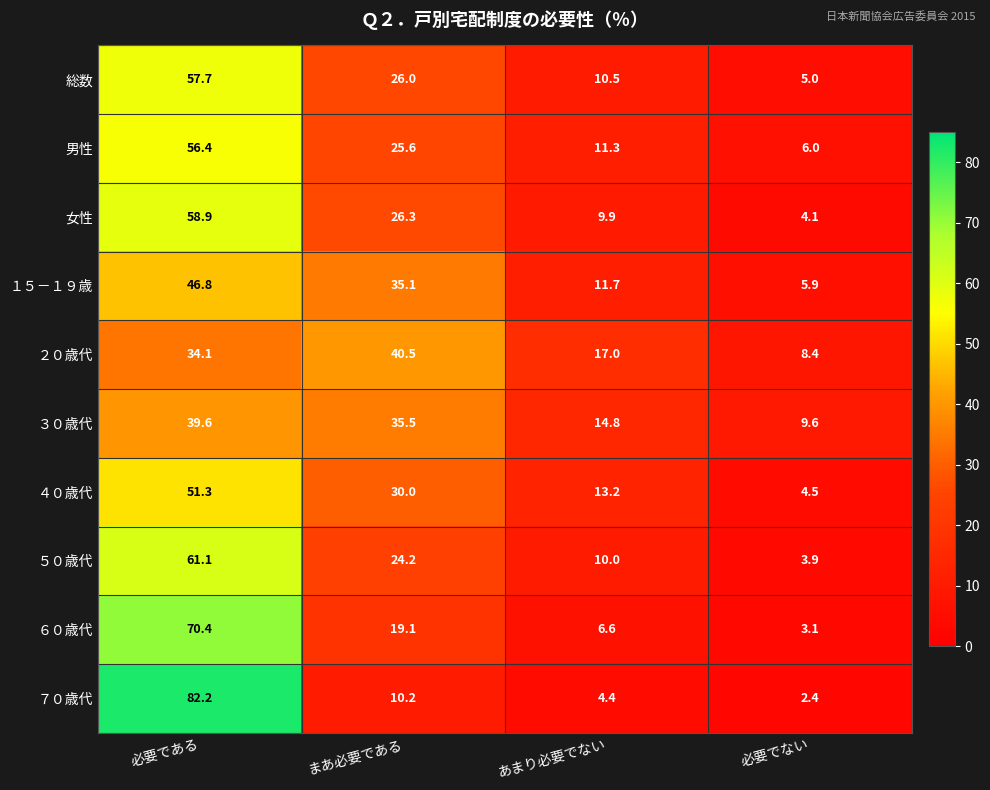

What is the smallest value displayed?

2.4